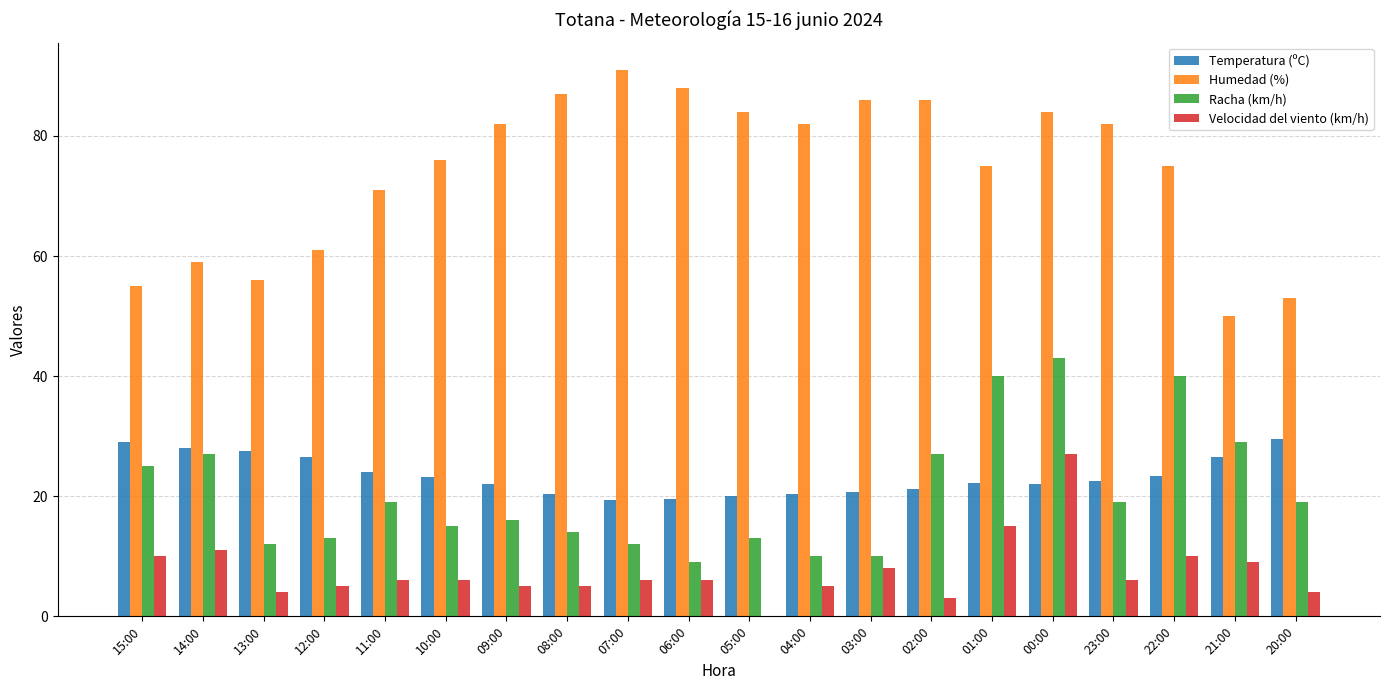

What are all the series names shown in the legend?

Temperatura (ºC), Humedad (%), Racha (km/h), Velocidad del viento (km/h)